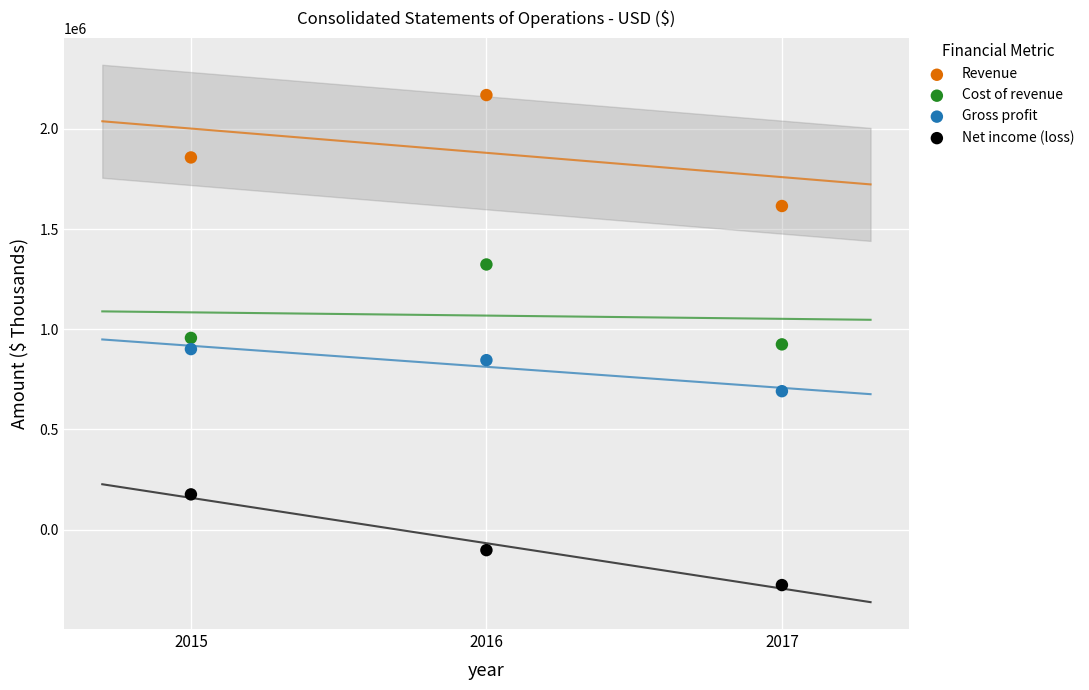

Which series reaches the maximum Y coordinate?

Revenue